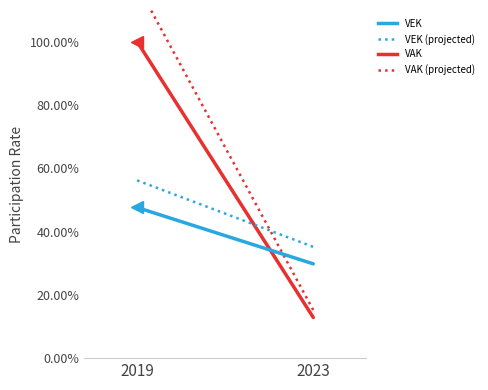

At how many categories does at least one series exceed 0?

2